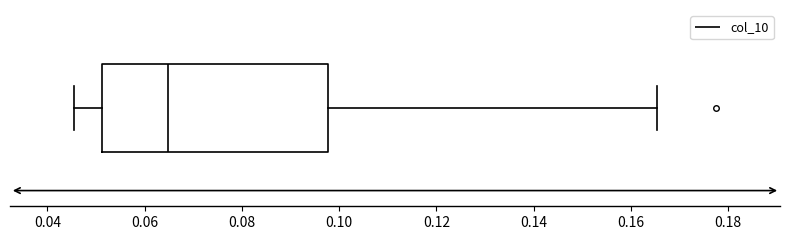

Read this box plot against the x-axis: the position of the median line, the range covered by the box, and the ends of both whiskers. The values are not printed on the chart, so give them approximately, as read against the axis.

median 0.064, box 0.052 to 0.098, whiskers 0.046 to 0.166